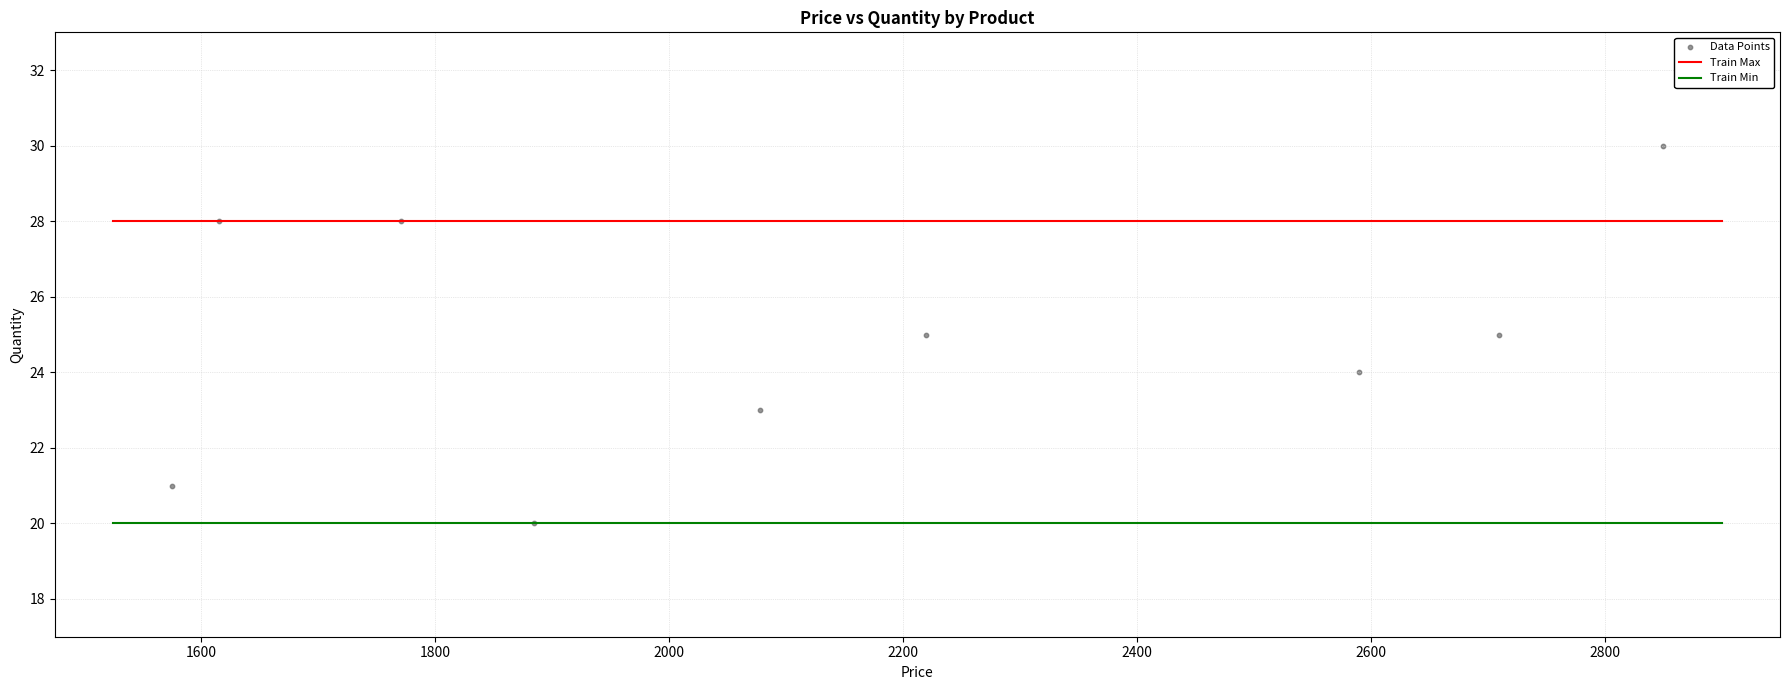

What is the range of Y values (max minus min)?

10